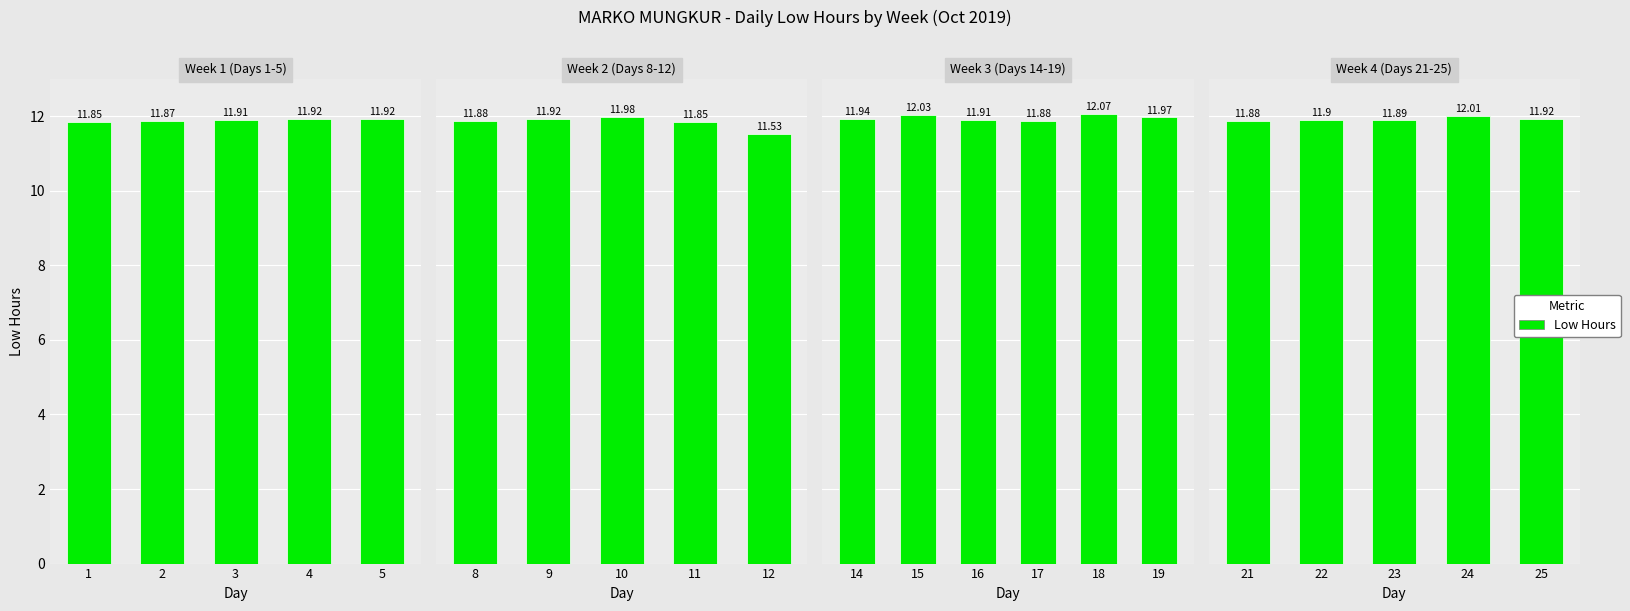

Are the bars grouped side by side (vs. stacked)?

No